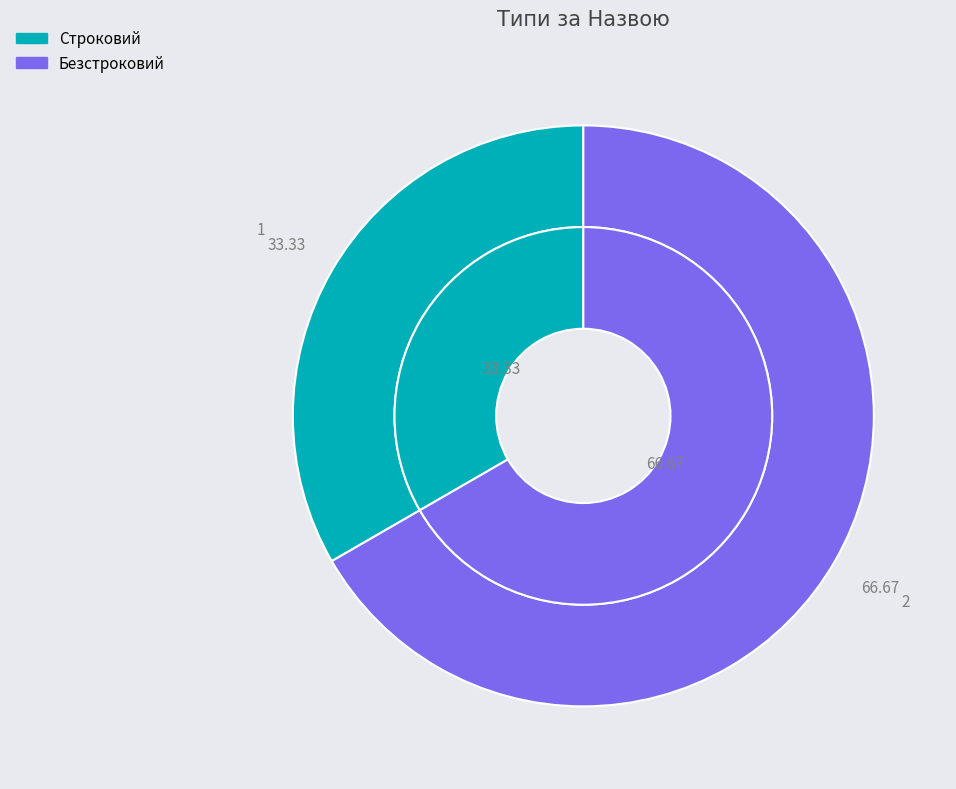

What is the change in value from Строковий to Безстроковий?

+1